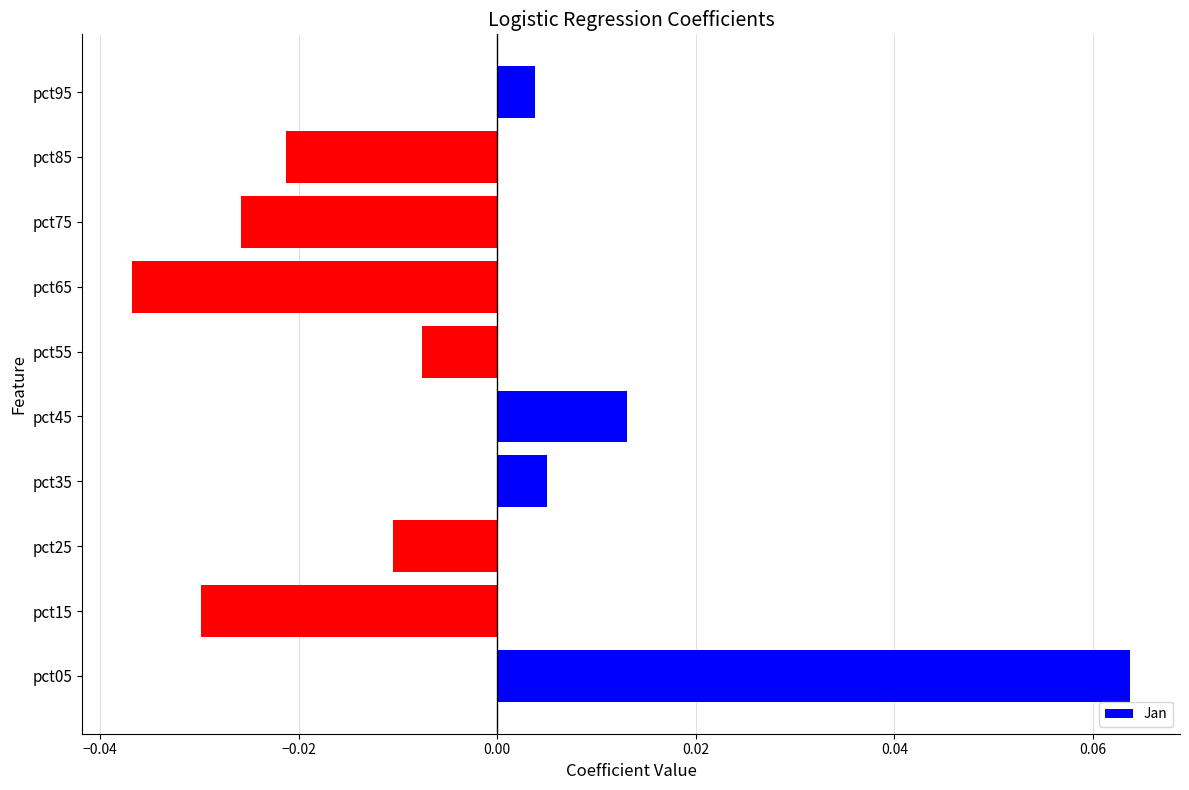

At which category does the chart reach its minimum across all series?

pct65